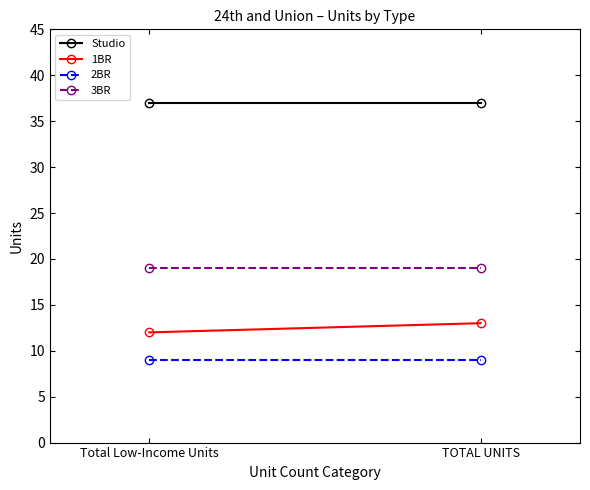

What is the spread (max minus min) of values at TOTAL UNITS?

28